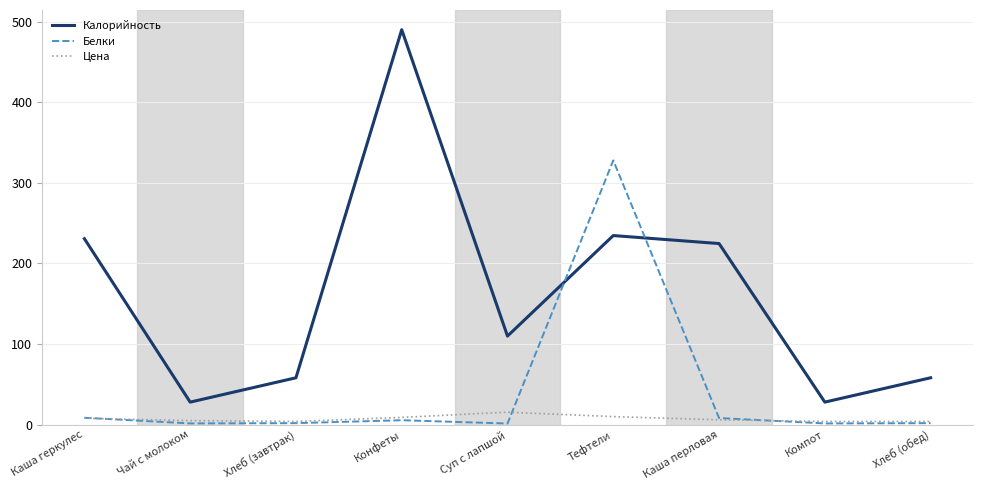

Is it true that Калорийность equals 93.7 at Хлеб (завтрак)?

False